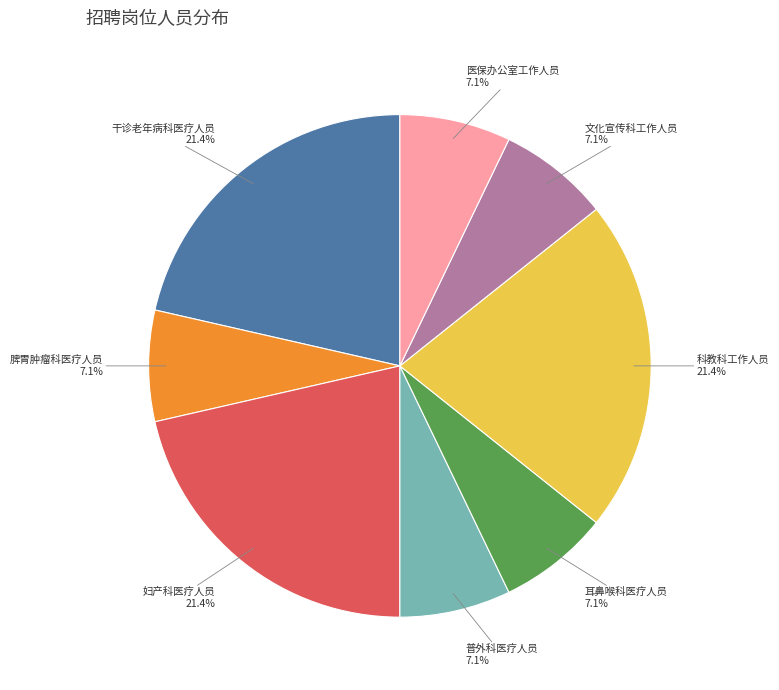

Is 干诊老年病科医疗人员 the majority of the pie?

No